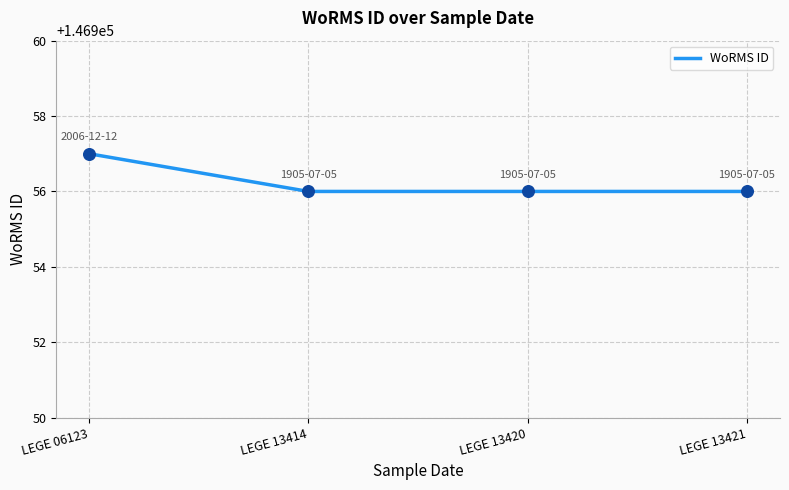

What is the change in value from LEGE 06123 to LEGE 13421?

-1